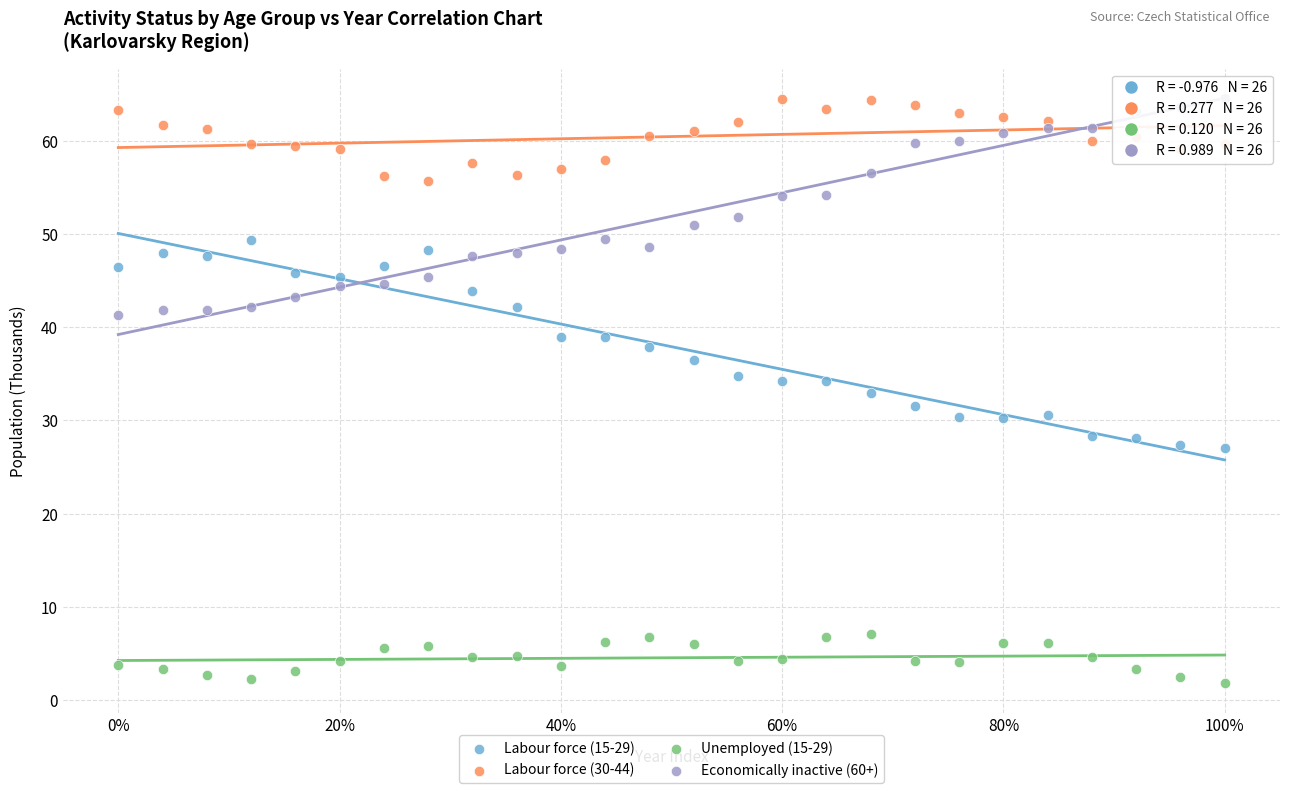

Which series reaches the minimum Y coordinate?

Unemployed (15-29)